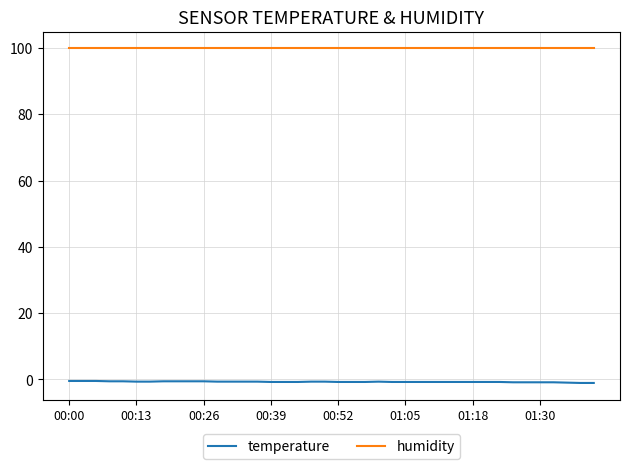

What is the sum of all temperature values?

-30.2